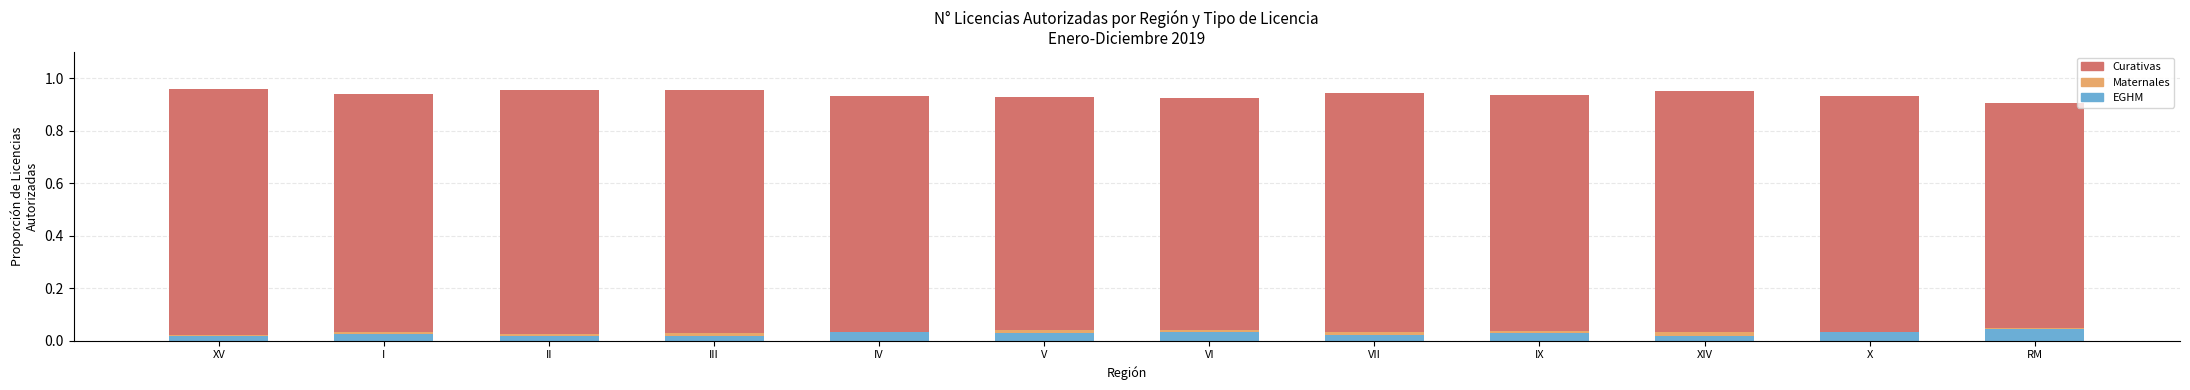

What is the difference between the highest and lowest values at IX?

0.9